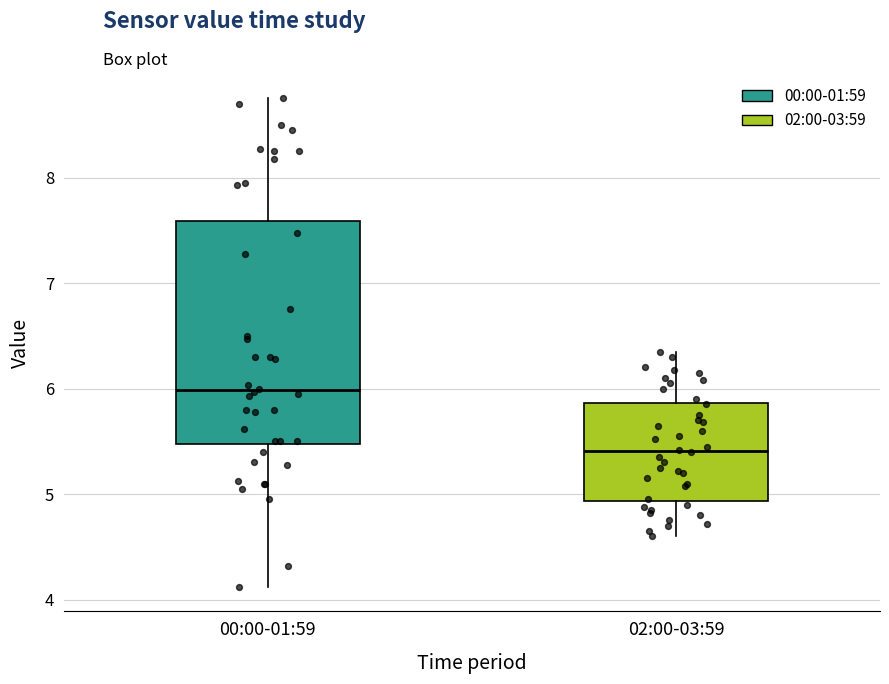

Which box is the tallest, from its lower edge to its upper edge?

00:00-01:59